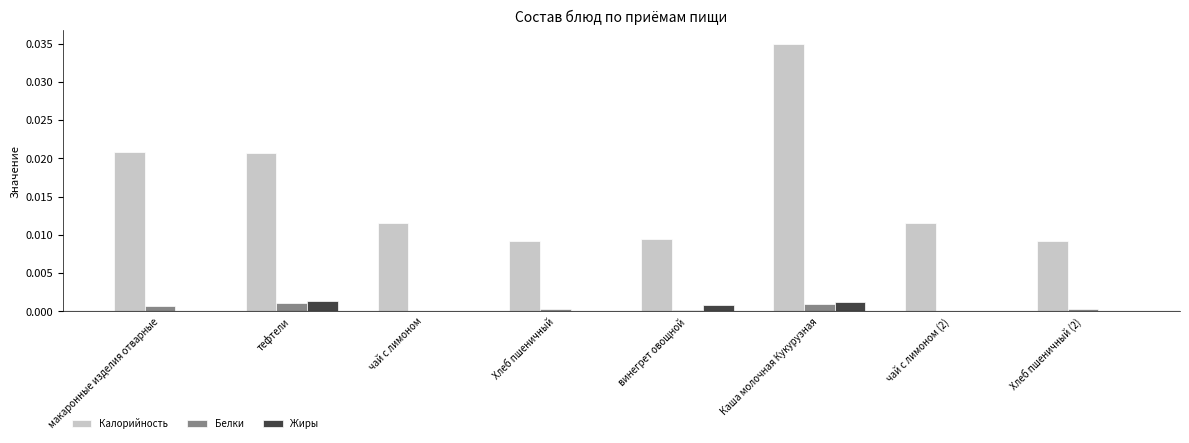

Are the bars horizontal?

No